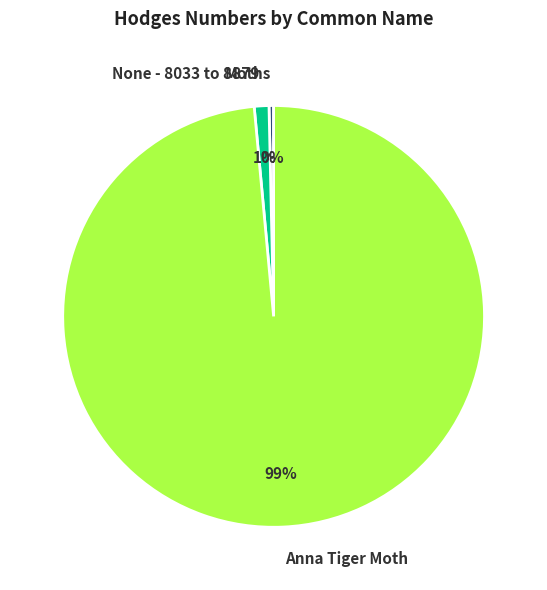

What is the largest slice in the pie chart?

Anna Tiger Moth